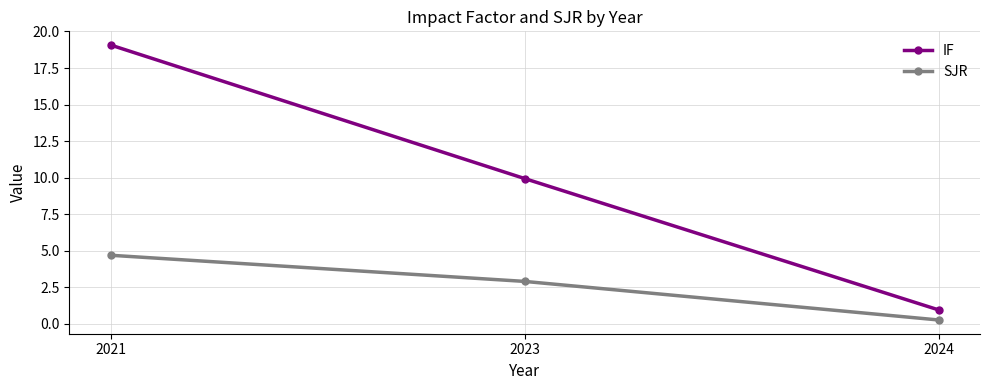

What is the average value of the SJR series?

2.6